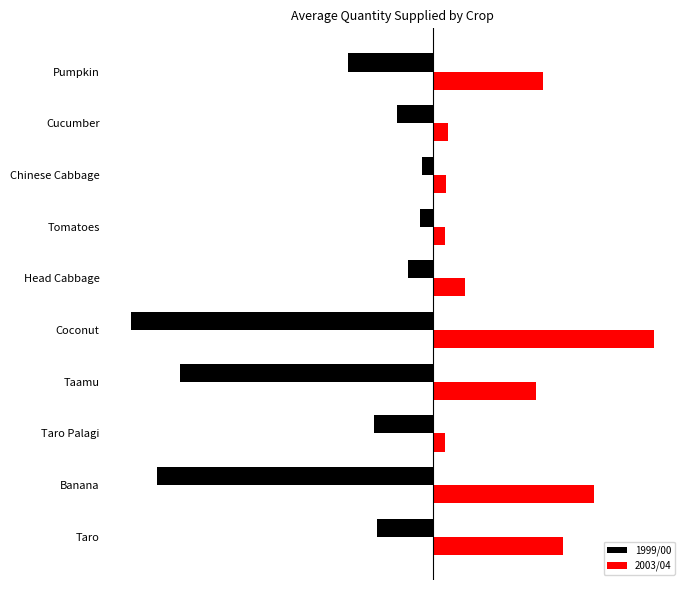

What are all the series names shown in the legend?

1999/00, 2003/04